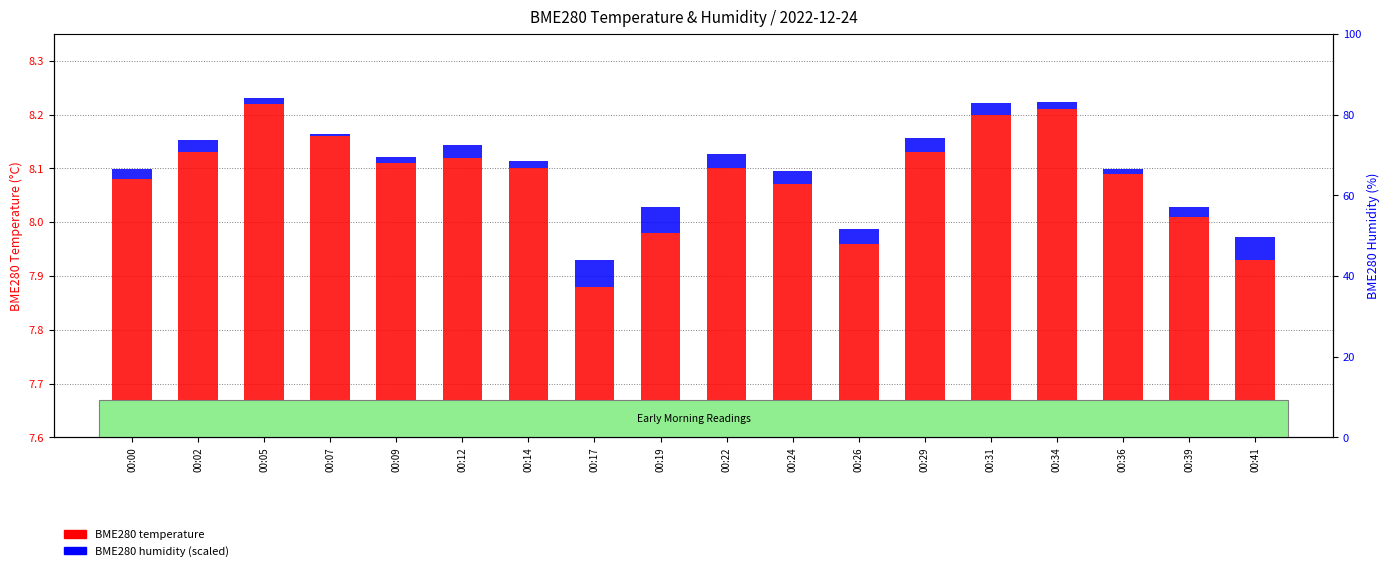

Rank the categories by BME280 temperature value from lowest to highest.

00:17, 00:41, 00:26, 00:19, 00:39, 00:24, 00:00, 00:36, 00:14, 00:22, 00:09, 00:12, 00:02, 00:29, 00:07, 00:31, 00:34, 00:05